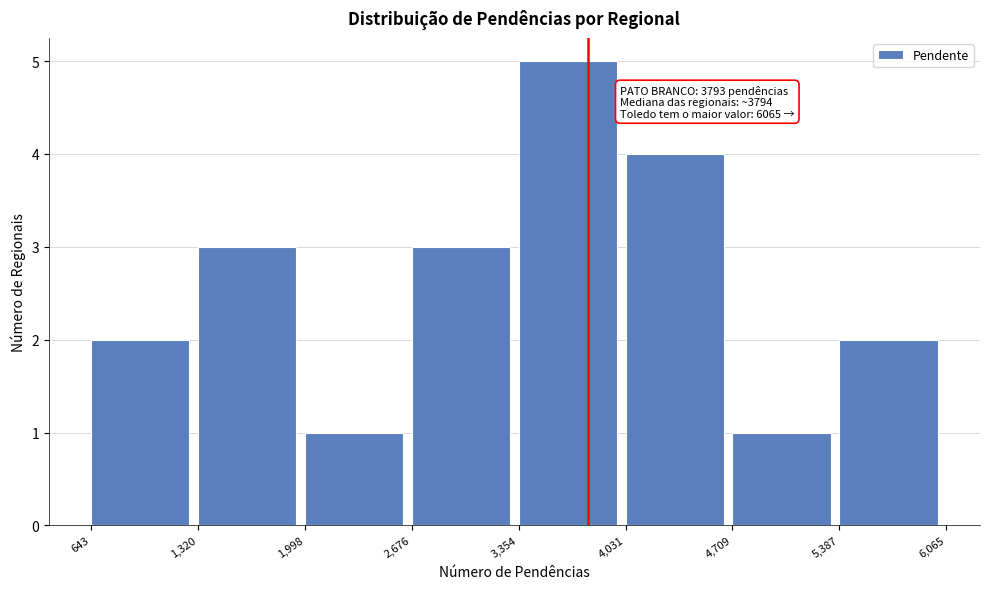

Over which range of the x-axis is the bar tallest?

3,354 to 4,031